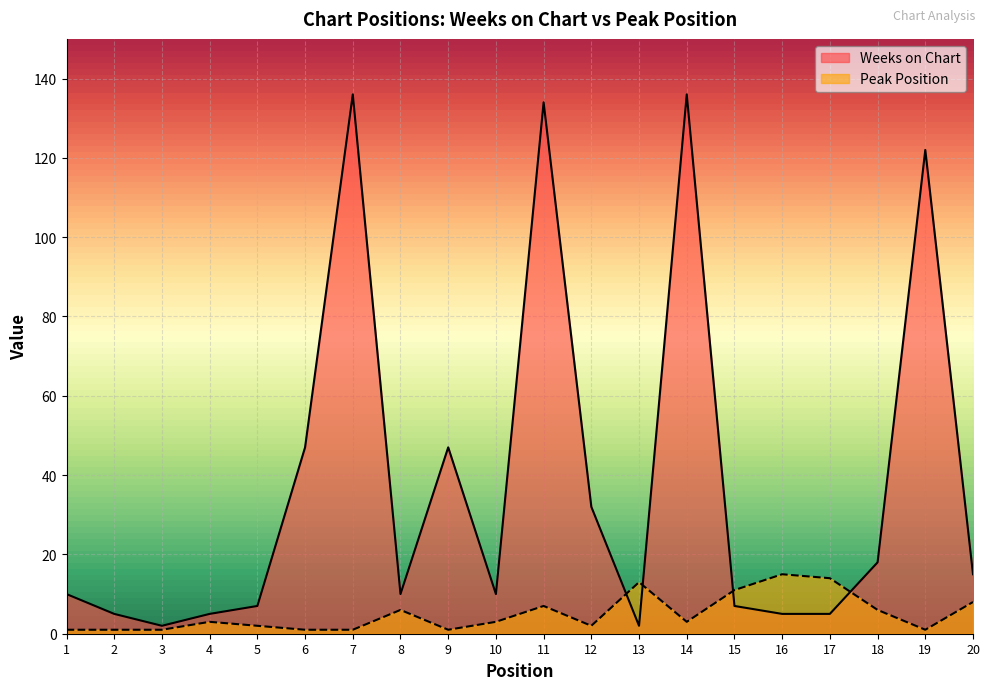

What is the approximate value of Peak Position at 5?

2